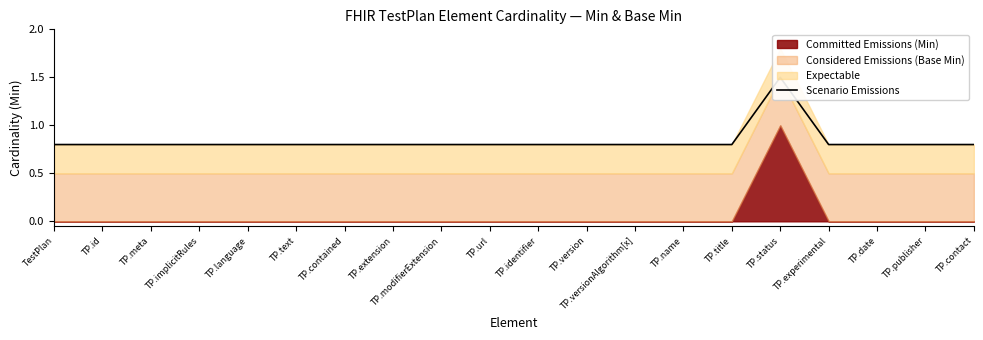

Where is the first local maximum?

TP.status